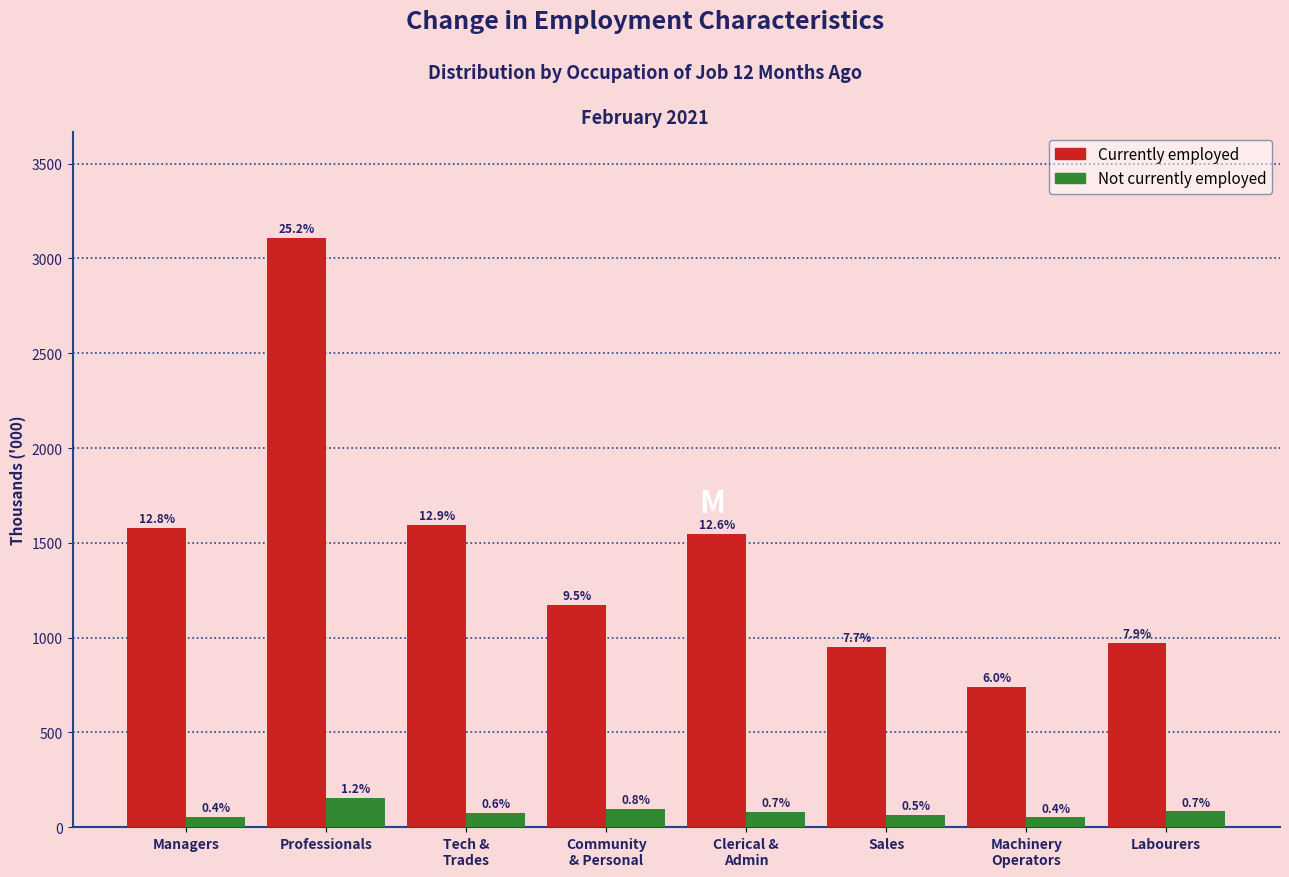

How many groups of bars are there?

8